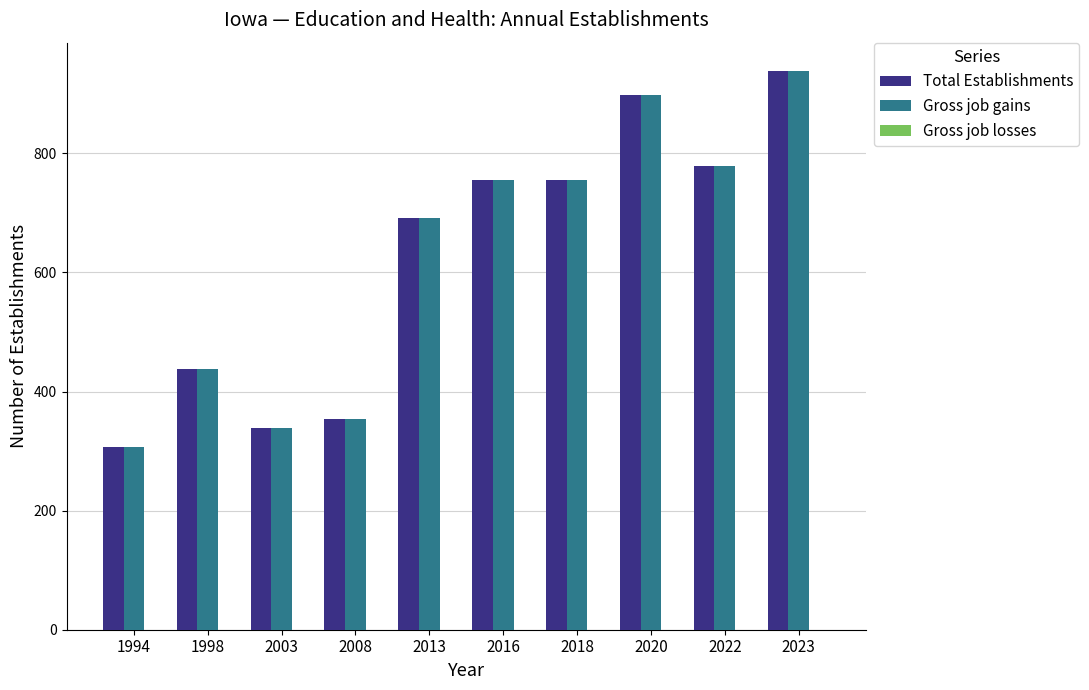

What is the sum of the Total Establishments values at 2023 and 2016?

1695